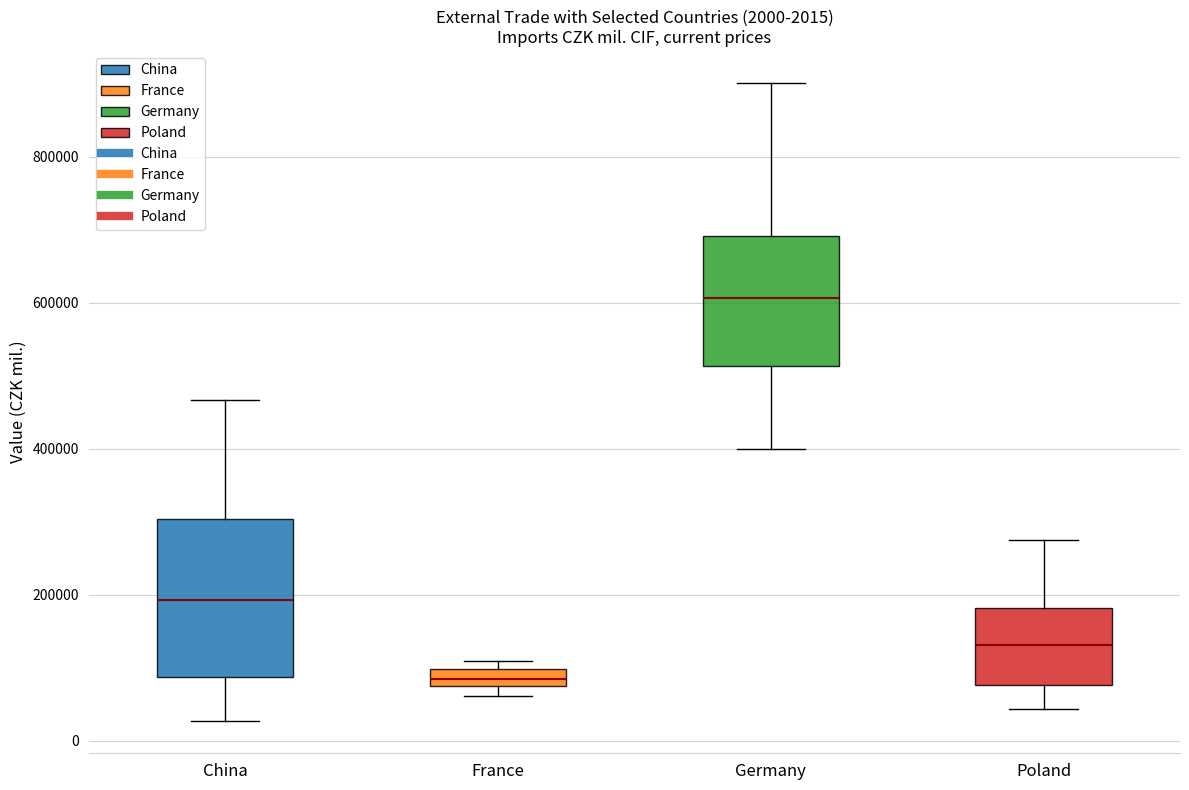

Which box's median line is the lowest?

France